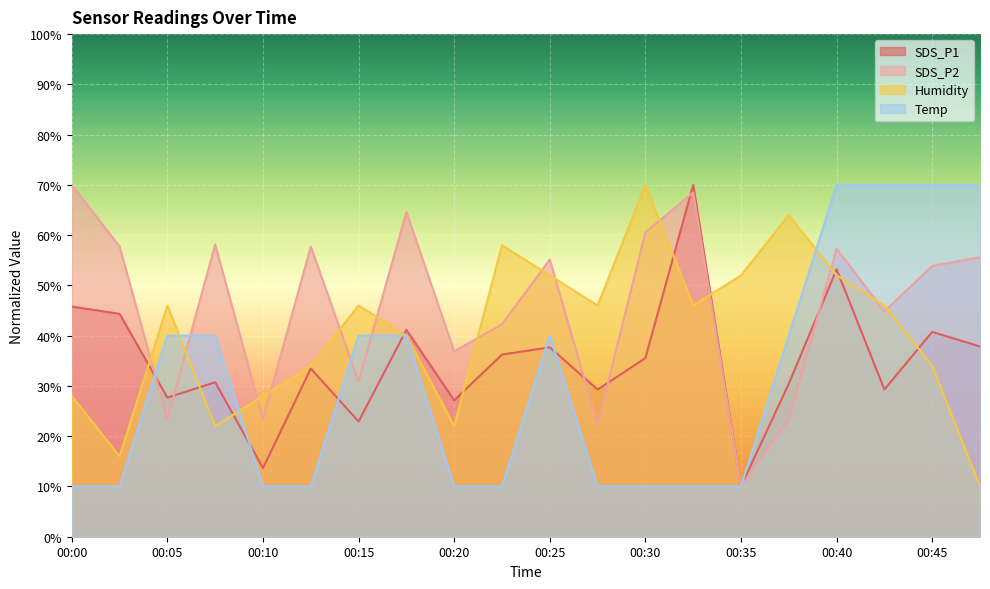

Reading left to right, extract all data points from this chart.

SDS_P1: 00:00=45.8	00:02=44.3	00:05=27.7	00:08=30.7	00:10=13.6	00:12=33.5	00:15=22.9	00:18=41.2	00:20=27.1	00:23=36.2	00:25=37.7	00:28=29.3	00:30=35.5	00:32=70.0	00:35=10.0	00:37=30.4	00:40=53.2	00:42=29.3	00:45=40.8	00:47=37.9
SDS_P2: 00:00=70.0	00:02=57.7	00:05=23.3	00:08=58.2	00:10=23.3	00:12=57.7	00:15=30.9	00:18=64.6	00:20=36.9	00:23=42.3	00:25=55.2	00:28=22.3	00:30=60.5	00:32=68.5	00:35=10.0	00:37=23.3	00:40=57.3	00:42=44.8	00:45=53.9	00:47=55.6
Humidity: 00:00=28.0	00:02=16.0	00:05=46.0	00:08=22.0	00:10=28.0	00:12=34.0	00:15=46.0	00:18=40.0	00:20=22.0	00:23=58.0	00:25=52.0	00:28=46.0	00:30=70.0	00:32=46.0	00:35=52.0	00:37=64.0	00:40=52.0	00:42=46.0	00:45=34.0	00:47=10.0
Temp: 00:00=10.0	00:02=10.0	00:05=40.0	00:08=40.0	00:10=10.0	00:12=10.0	00:15=40.0	00:18=40.0	00:20=10.0	00:23=10.0	00:25=40.0	00:28=10.0	00:30=10.0	00:32=10.0	00:35=10.0	00:37=40.0	00:40=70.0	00:42=70.0	00:45=70.0	00:47=70.0